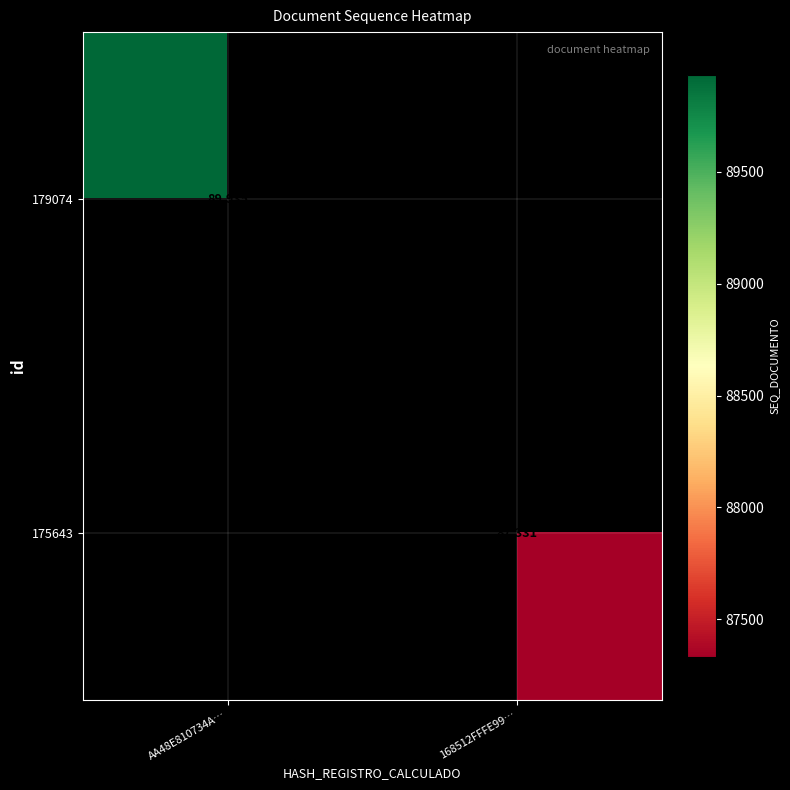

True or false: 179074 has a value of 142983 at AA48E810734A….

False